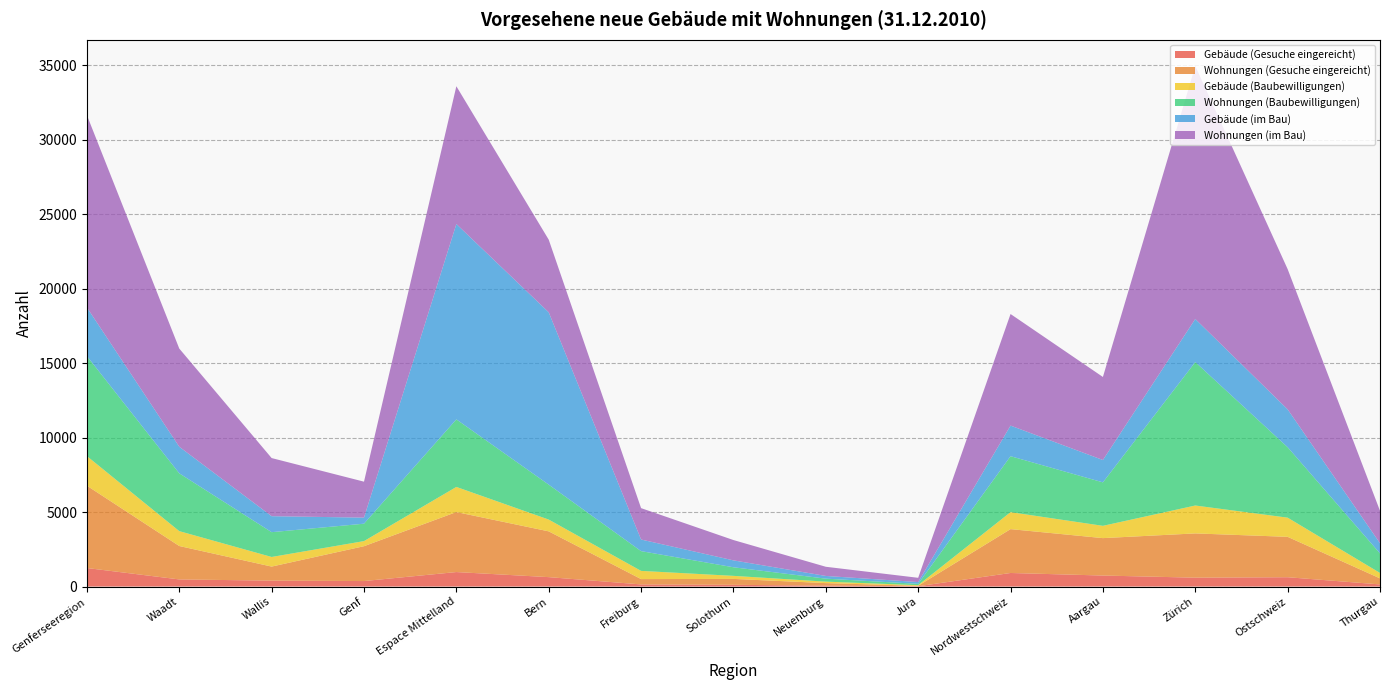

Reading right to left, list all the values displayed in this chart.

Gebäude (Gesuche eingereicht): 143	626	596	739	911	21	60	117	143	632	973	369	397	478	1244
Wohnungen (Gesuche eingereicht): 407	2712	2972	2513	2945	30	171	396	358	3074	4029	2340	944	2244	5528
Gebäude (Baubewilligungen): 363	1288	1873	825	1140	41	99	205	551	791	1687	343	645	999	1987
Wohnungen (Baubewilligungen): 1313	4730	9630	2919	3757	89	200	576	1326	2345	4536	1168	1665	3881	6714
Gebäude (im Bau): 682	2542	2895	1501	2054	120	182	463	780	11572	13117	408	1073	1785	3266
Wohnungen (im Bau): 2178	9416	16994	5575	7492	286	616	1365	2107	4876	9250	2414	3903	6592	12909